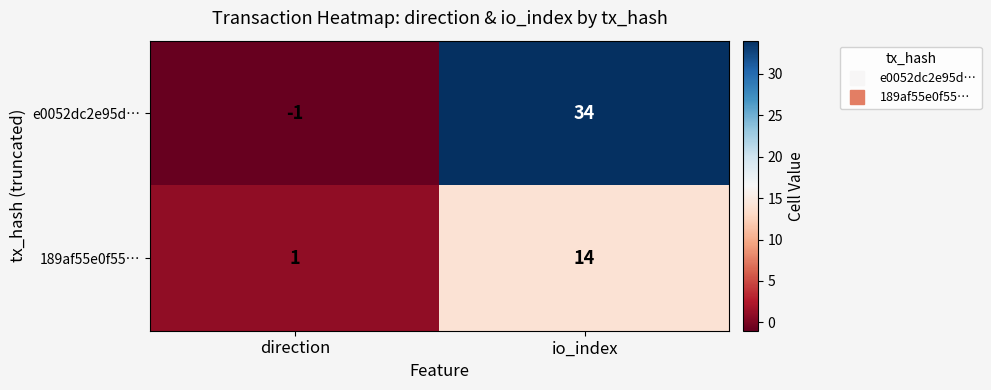

What is the spread (max minus min) of values at io_index?

20